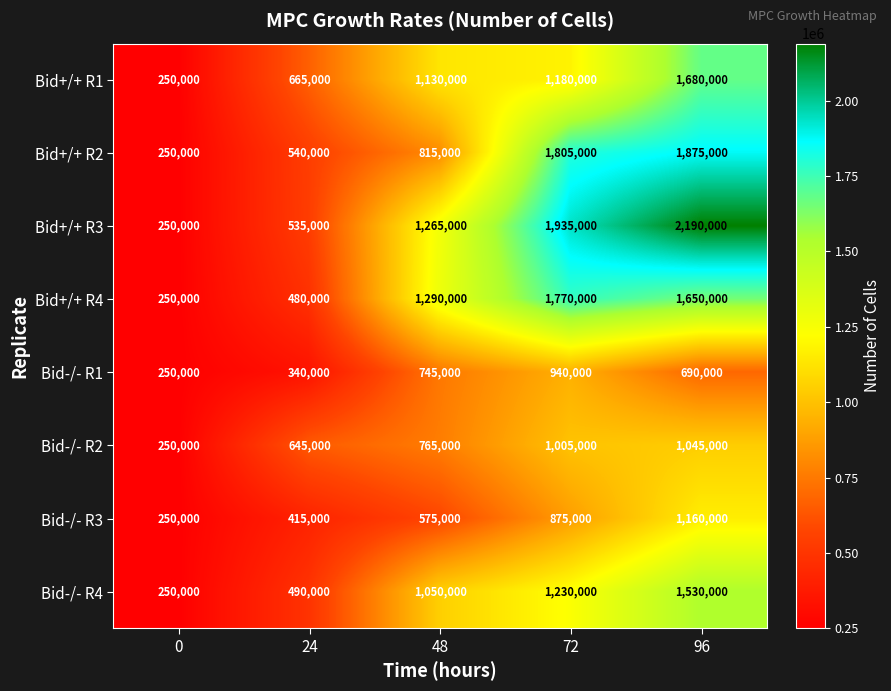

What is the average value of the Bid+/+ R2 series?

1057000